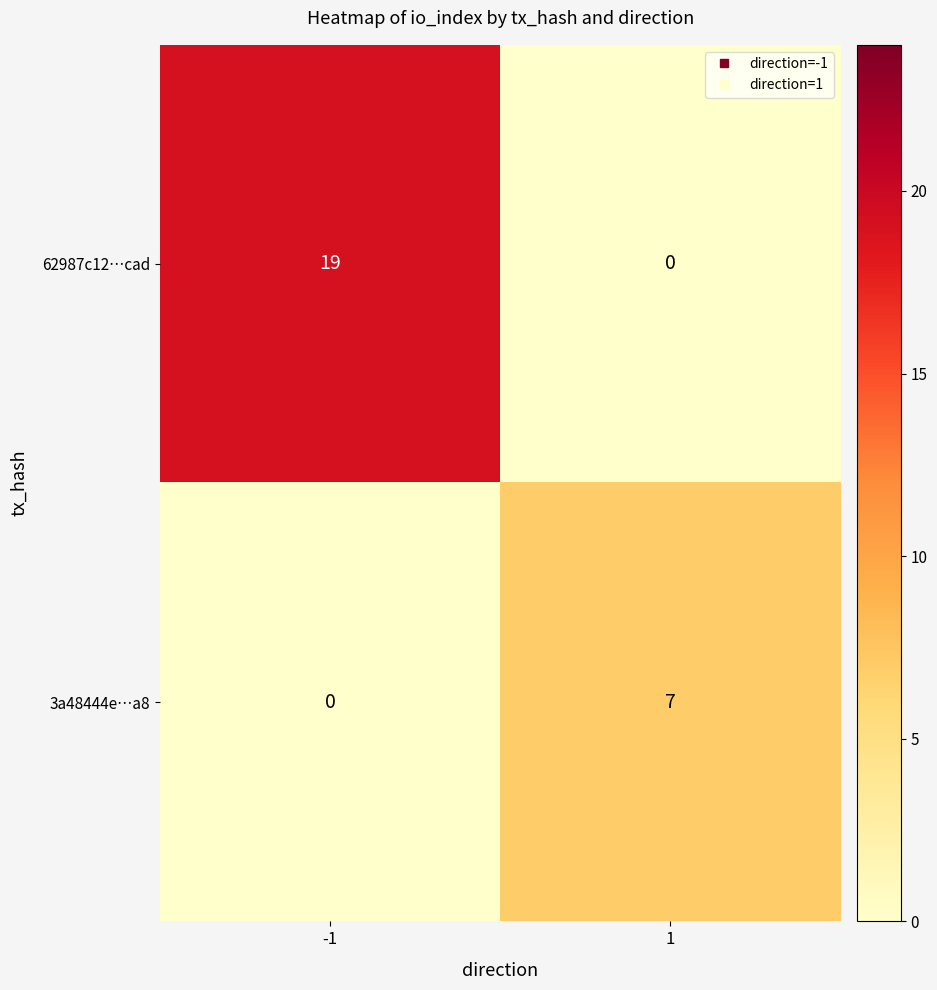

List the series in order of their peak value, lowest first.

3a48444e…a8, 62987c12…cad